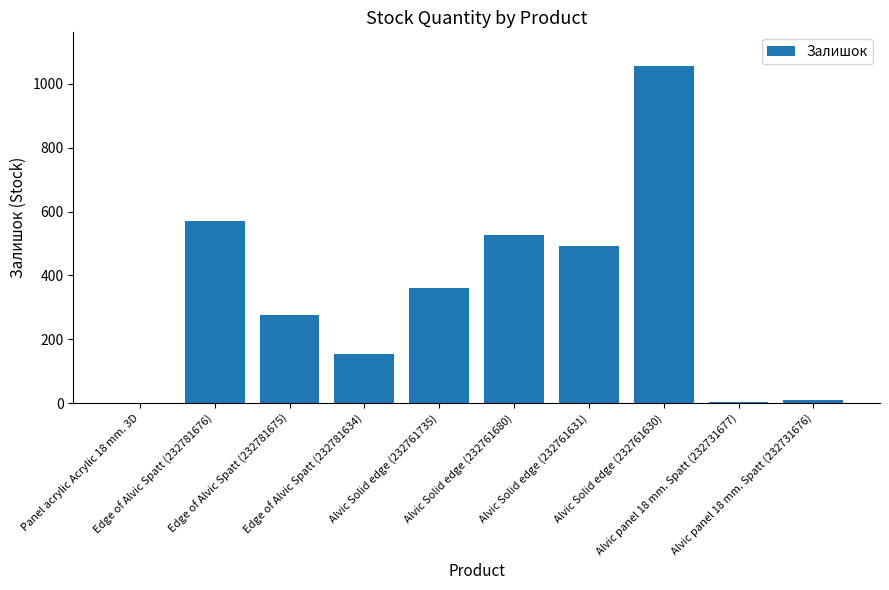

What is the greatest value displayed?

1056